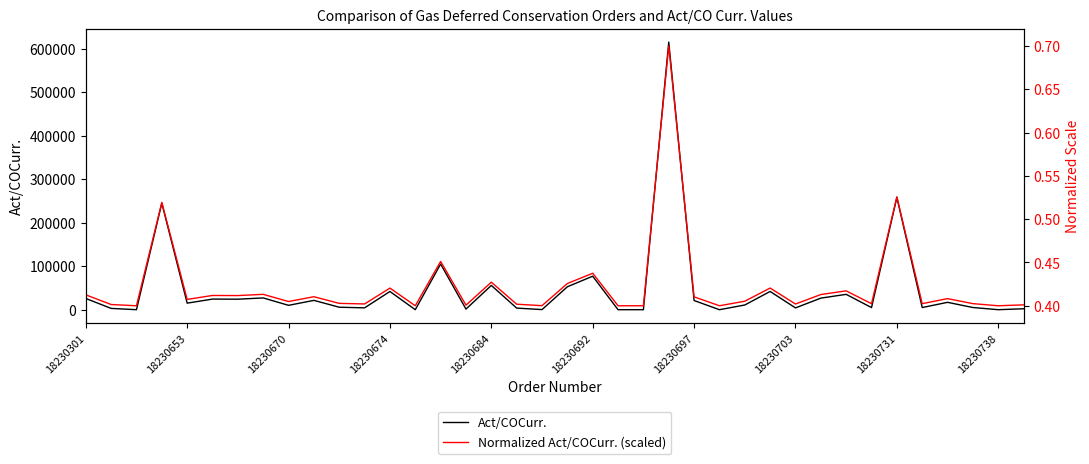

Which category has the highest value across all series?

23